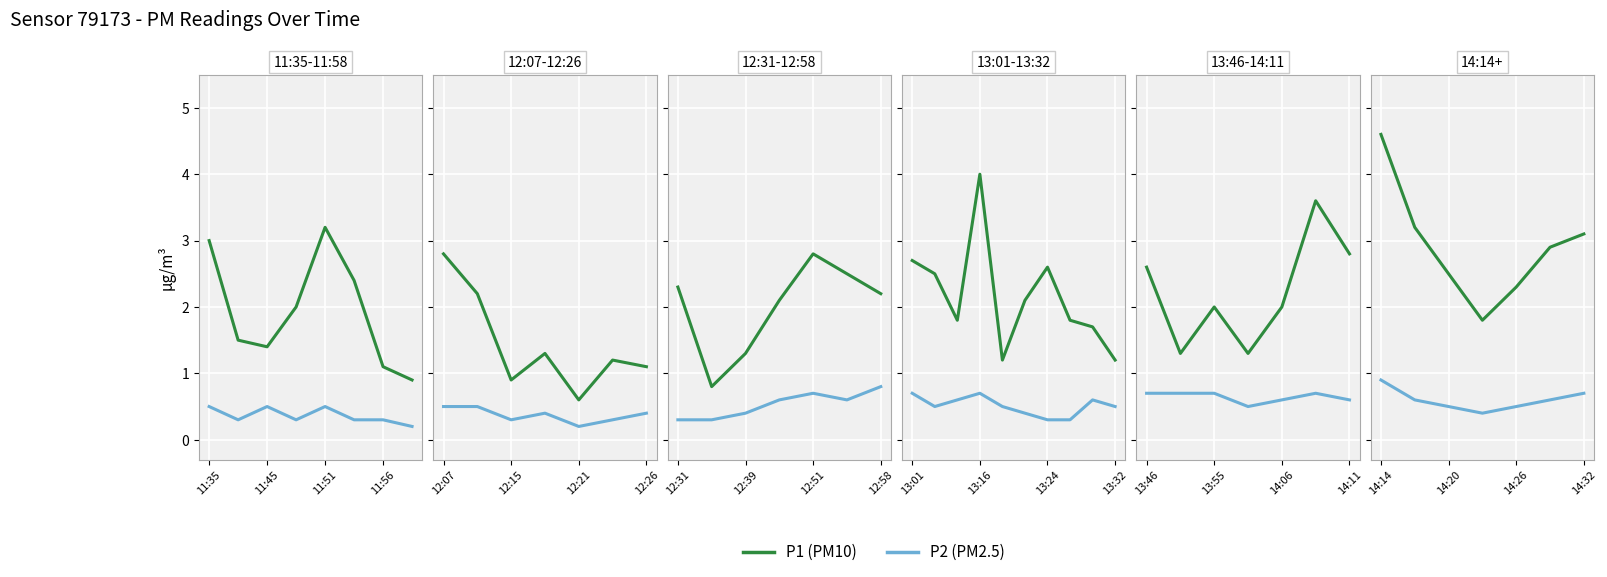

List the series in order of their overall mean, highest first.

P1, P2